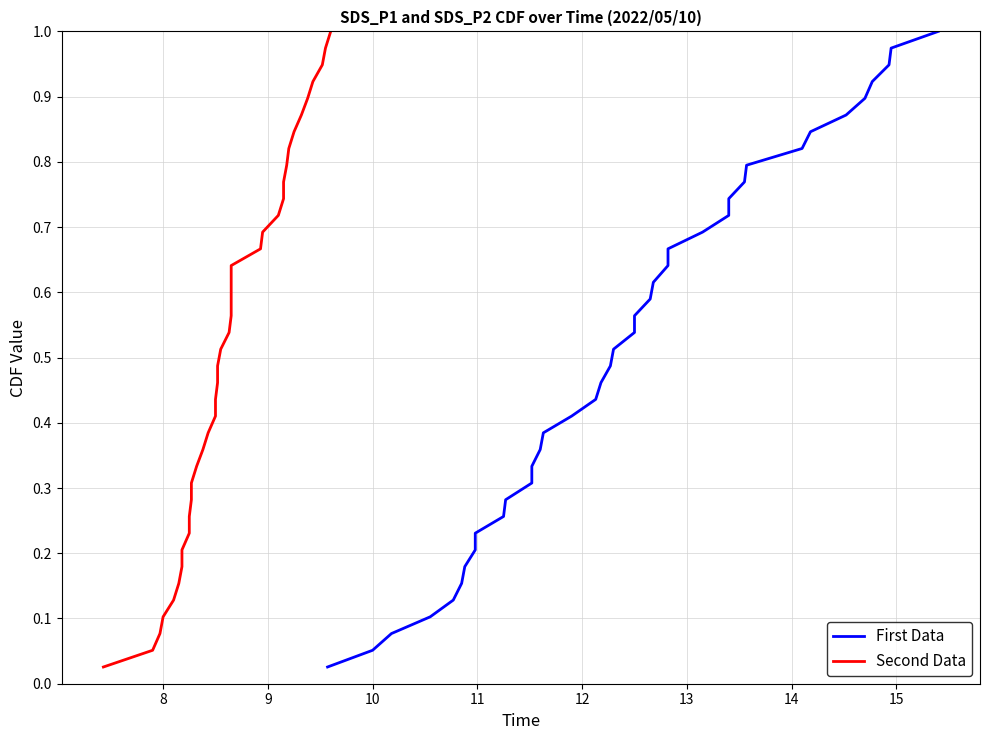

True or false: First Data and Second Data cross at least once.

False